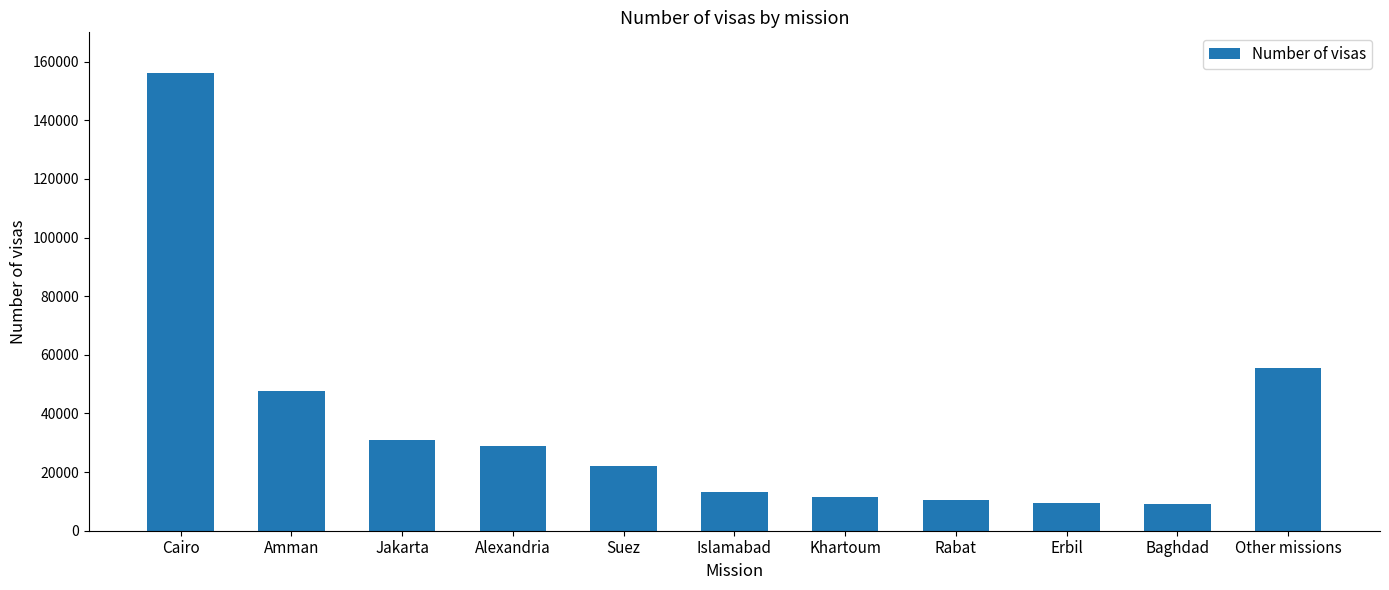

The chart shows a value of 34307 at Suez. True or false?

False